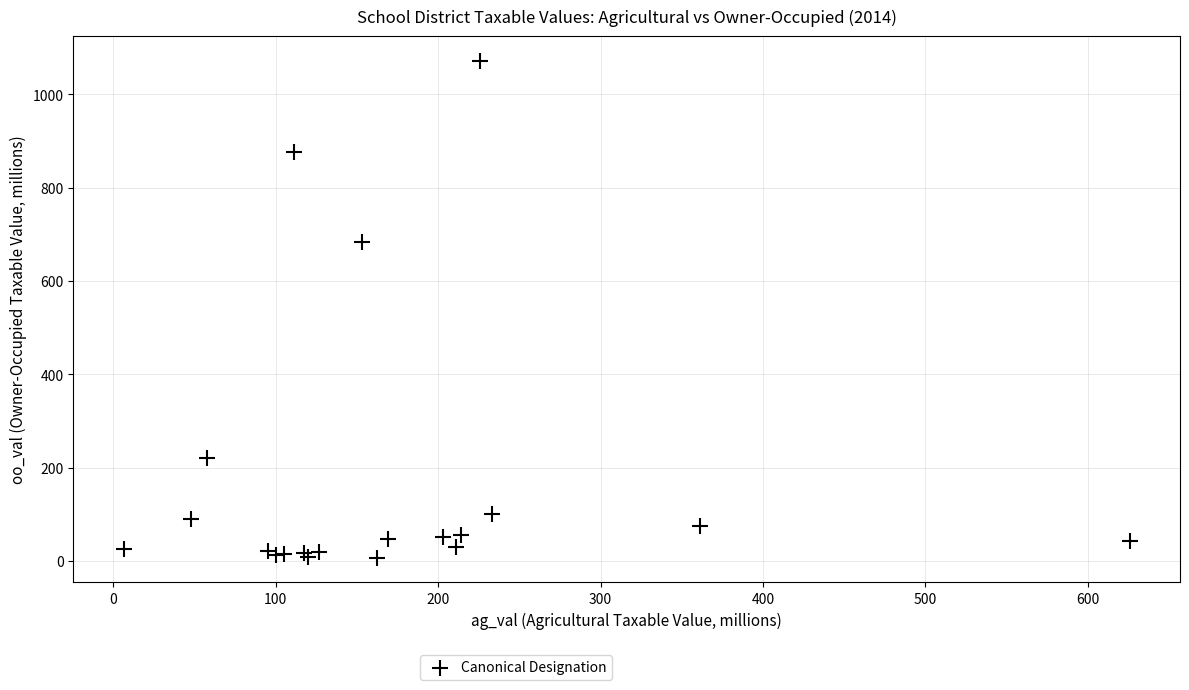

What Y value in the scatter plot is closest to 539?

684.2